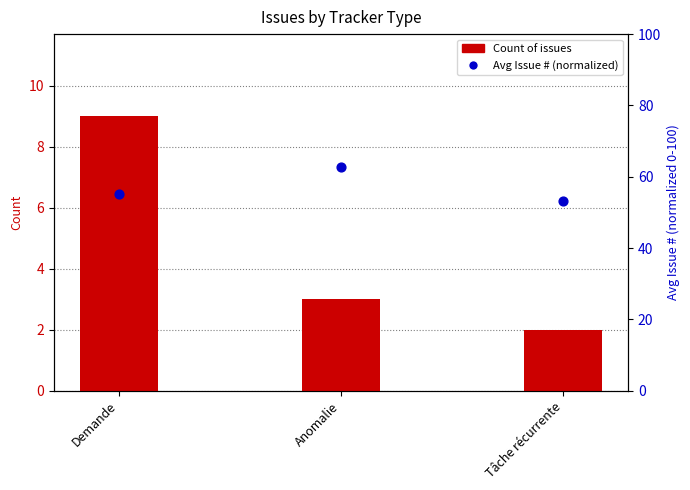

At how many categories does at least one series exceed 10?

3